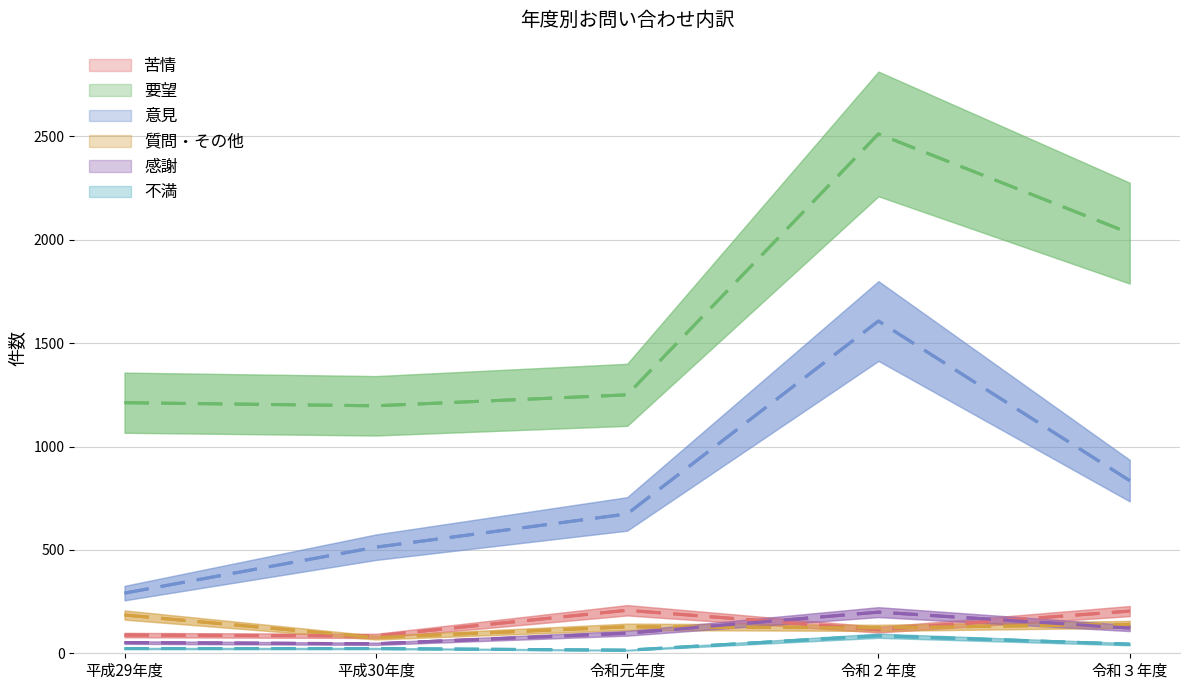

Does the chart display data point markers on the line(s)?

No